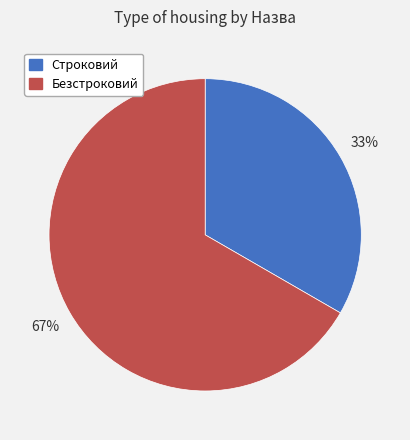

Do Строковий and Безстроковий together represent more than half of the pie?

Yes